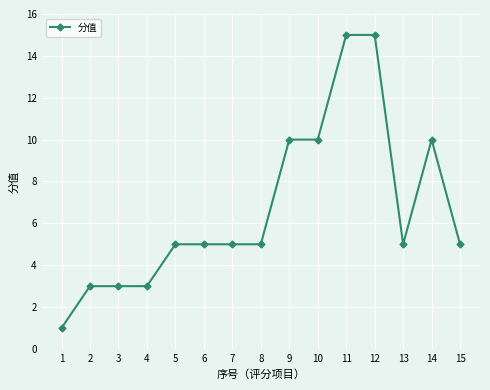

The chart shows a value of 15 at 12. True or false?

True